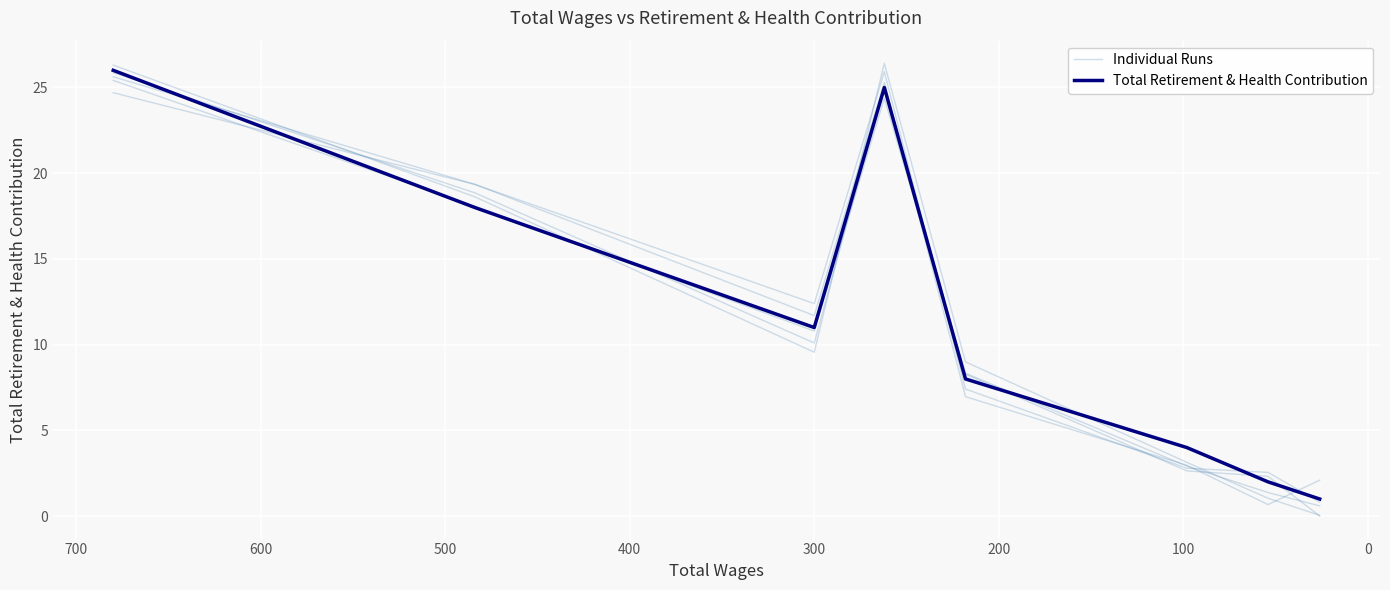

The Total Retirement & Health Contribution series shows 0.8 at 500. True or false?

False